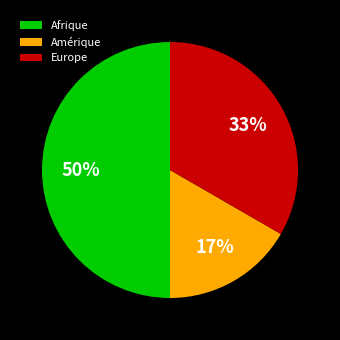

The Amérique slice represents 26% of the pie. True or false?

False